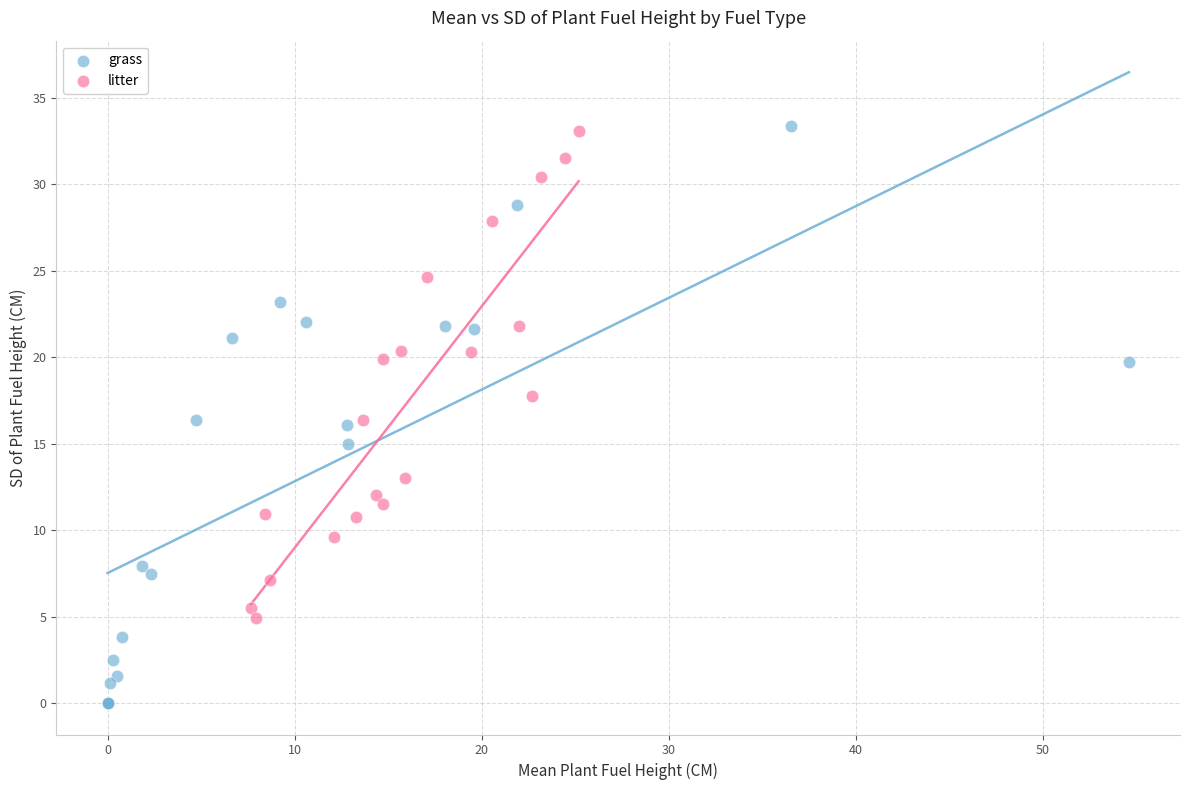

Which series reaches the minimum Y coordinate?

grass